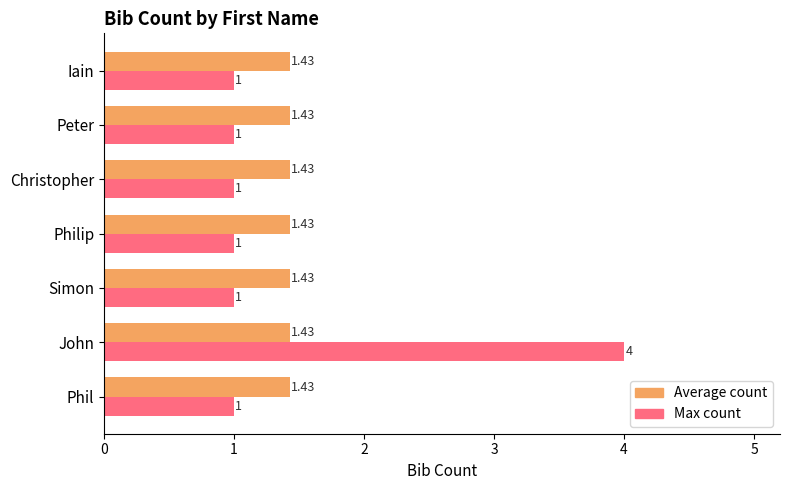

At Philip, list the series in order from smallest to largest.

Max count, Average count